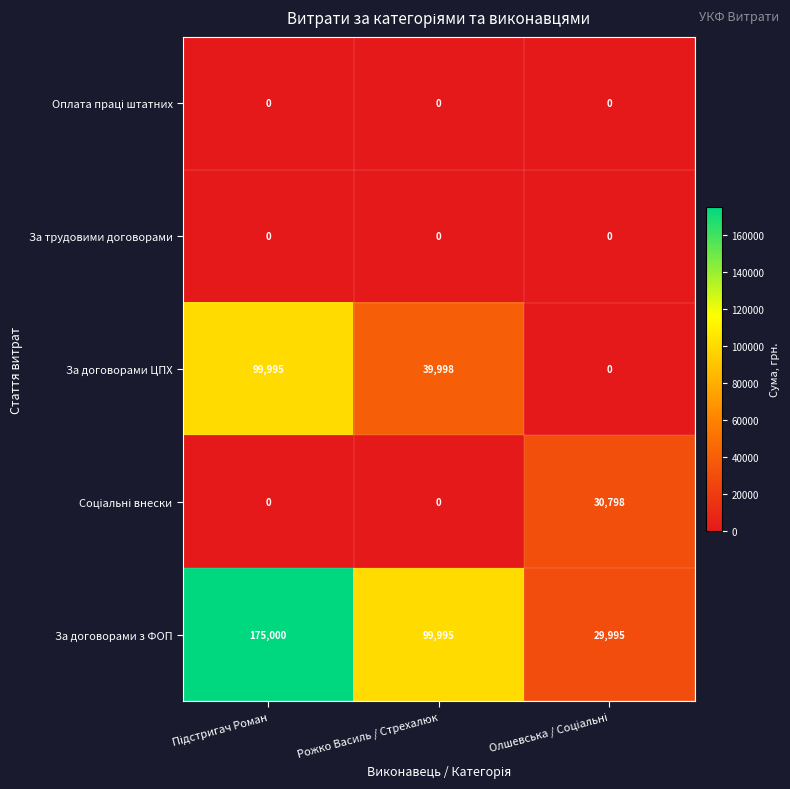

Which series has the largest range (max minus min)?

За договорами з ФОП